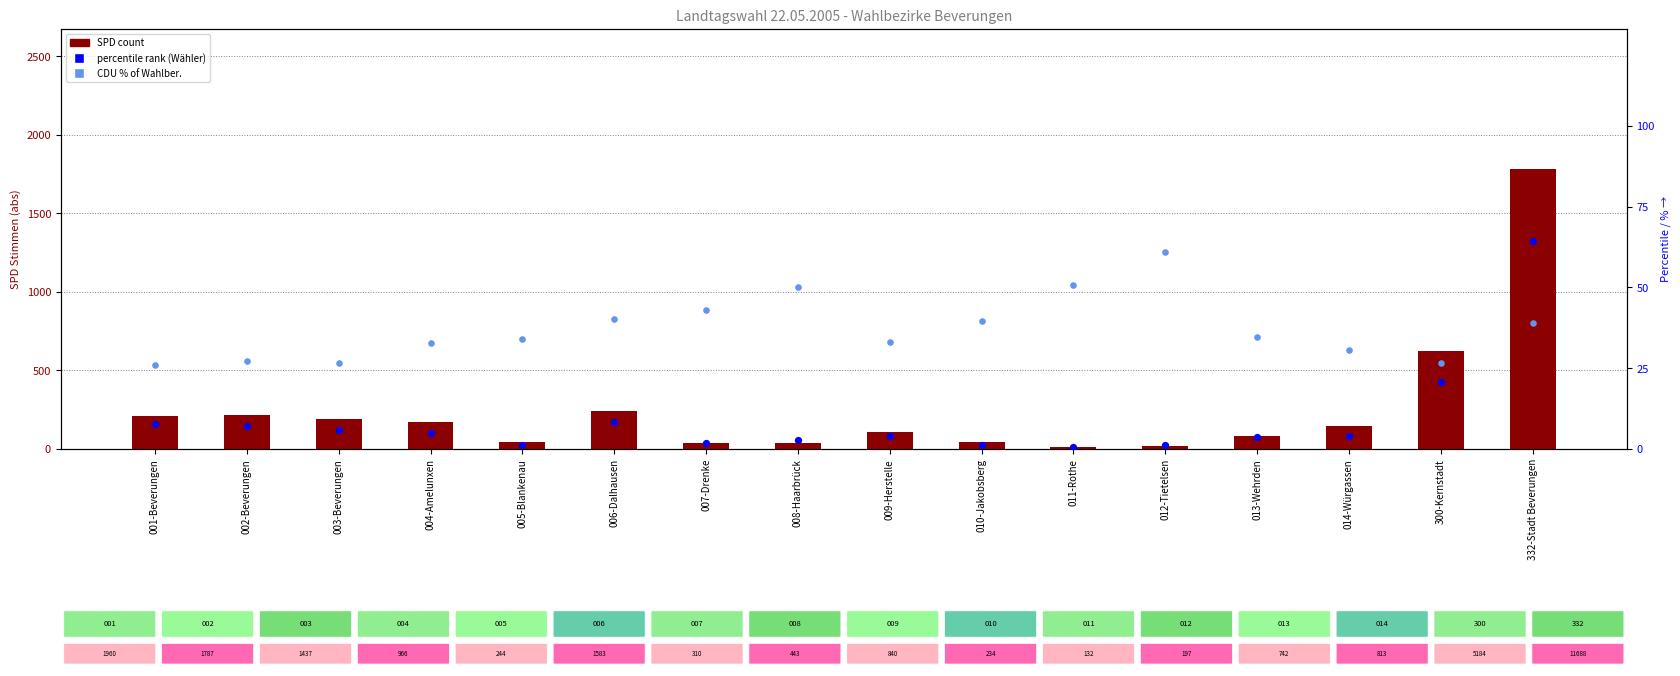

Is the value of percentile rank (Wähler/Wahlber.) at 006-Dalhausen greater than the value of CDU % of Wahlber. at 013-Wehrden?

No